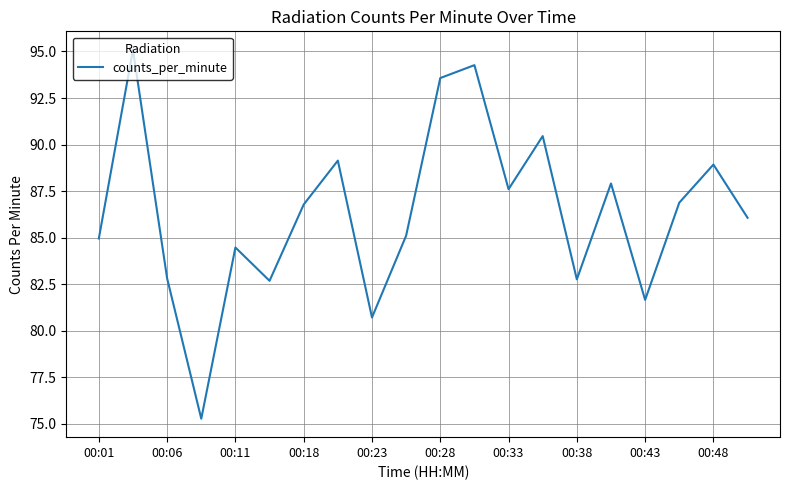

What is the maximum value shown in the chart?

95.1